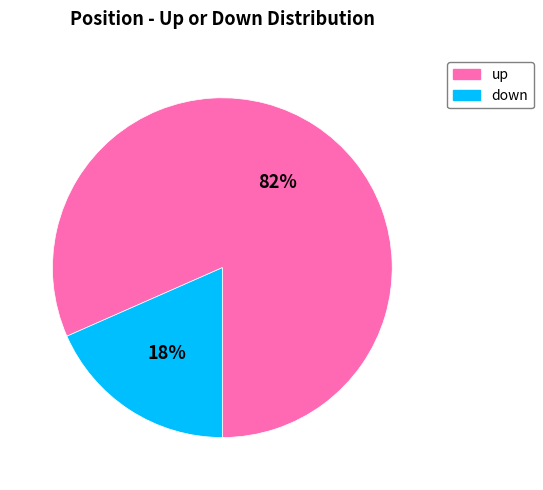

To the nearest percent, what is the average slice percentage?

50%